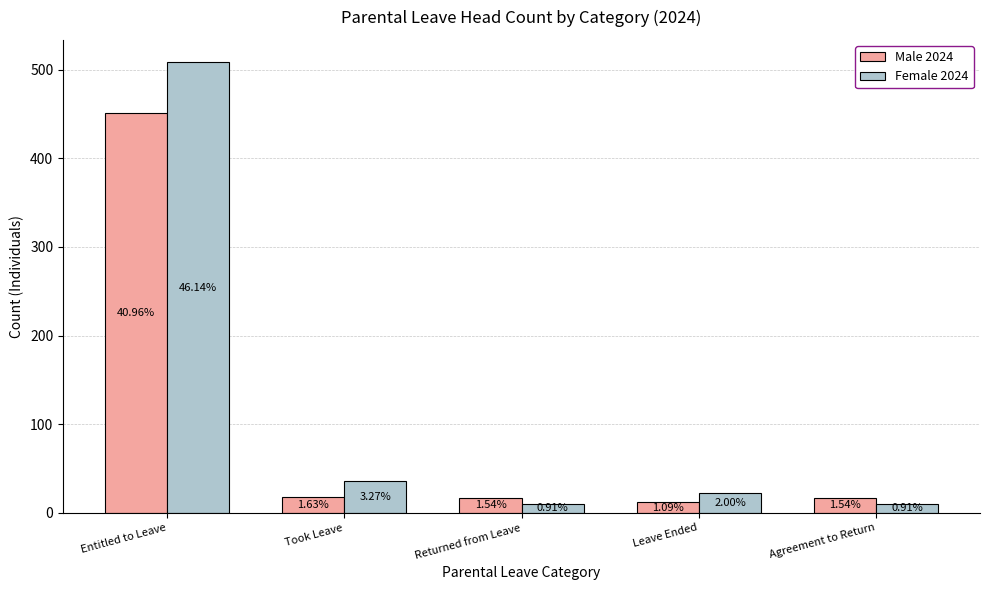

The Female 2024 series shows 10 at Agreement to Return. True or false?

True